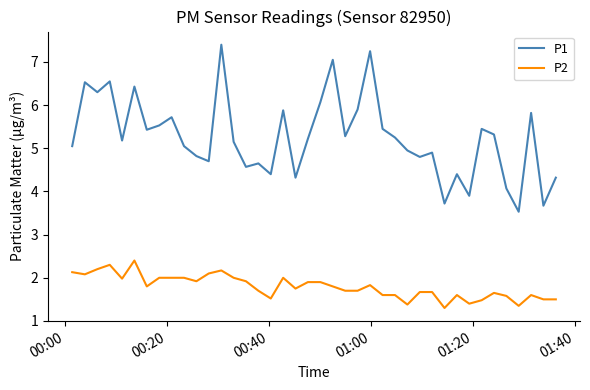

True or false: P2 and P1 cross at least once.

False